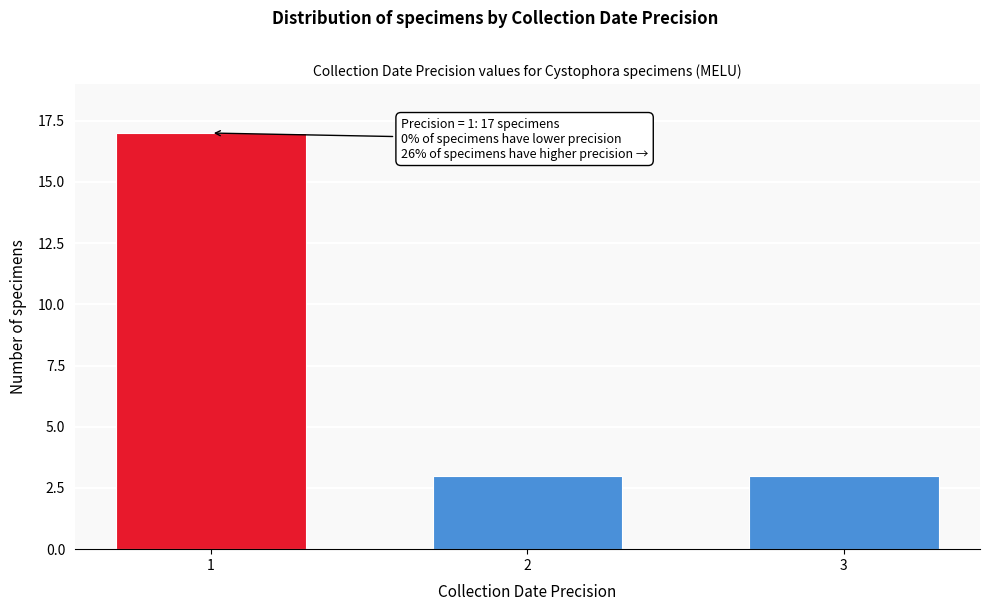

Reading left to right, extract all data points from this chart.

17	3	3